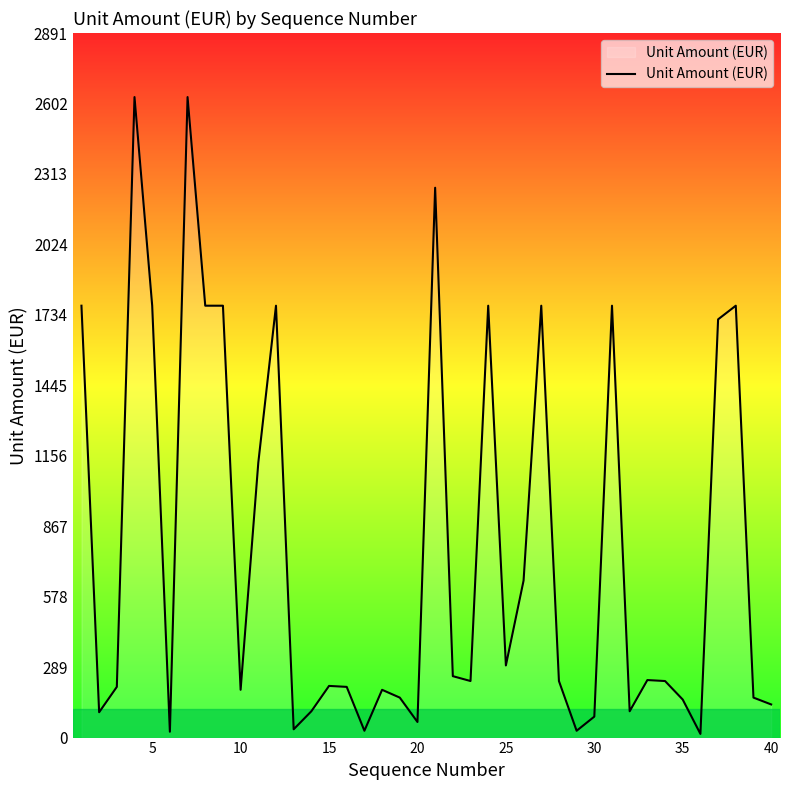

What is the maximum value shown in the chart?

2628